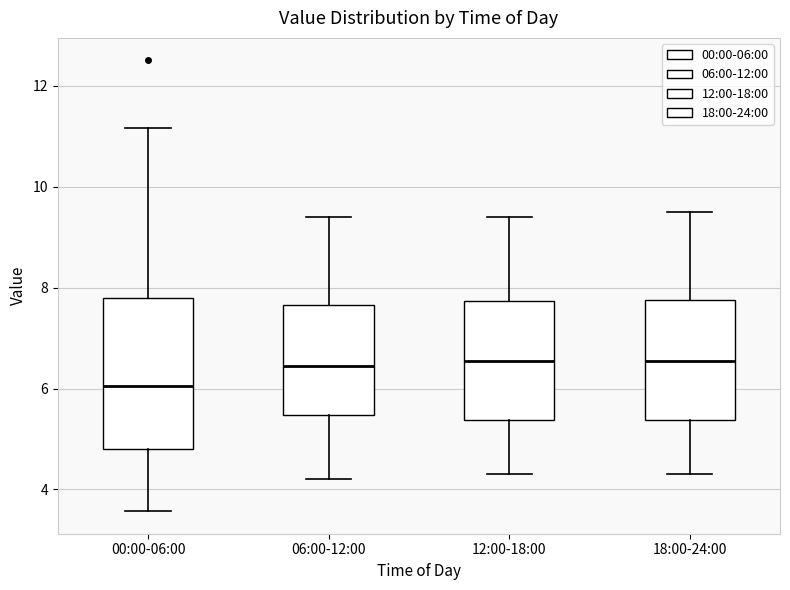

Comparing the boxes themselves (not the whiskers), which one is the tallest?

00:00-06:00